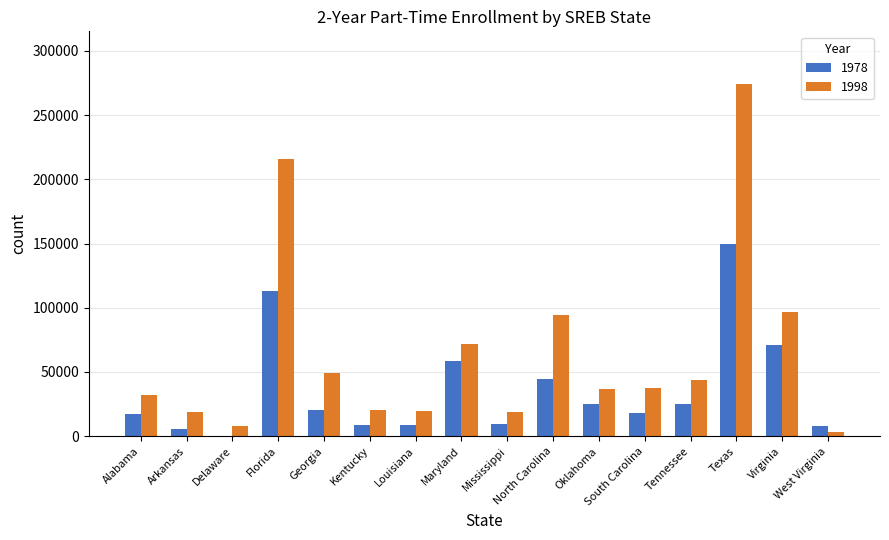

Are the bars horizontal?

No